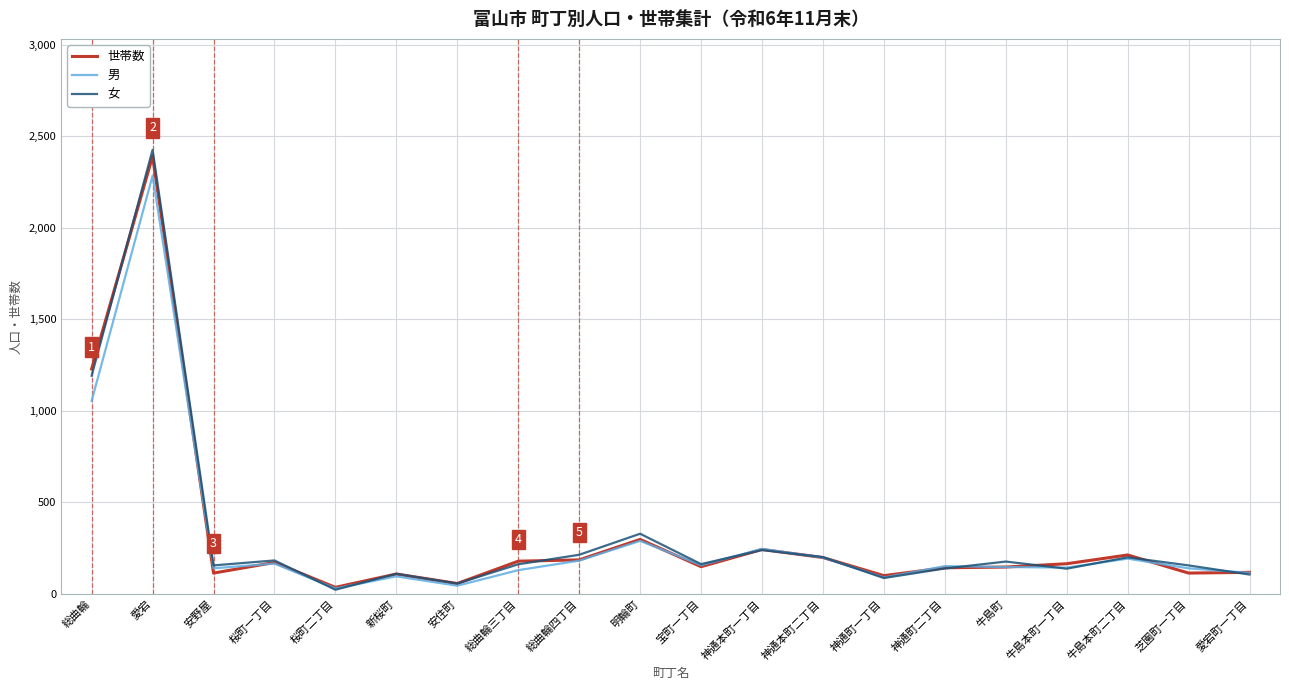

Which series changed the most between 神通町二丁目 and 牛島本町二丁目?

世帯数